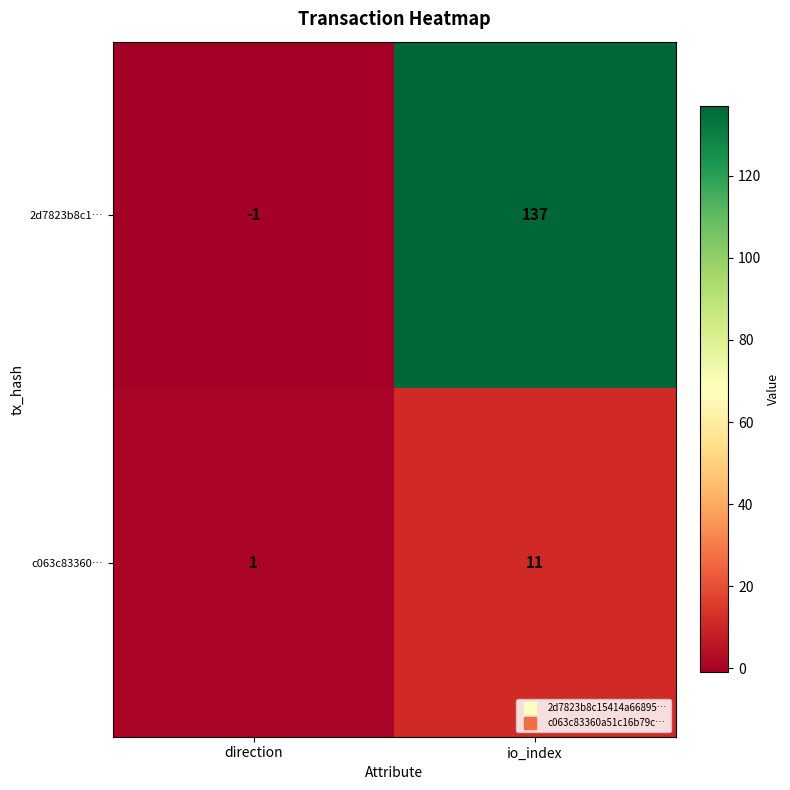

Between direction and io_index, which series saw the biggest shift?

2d7823b8c1…